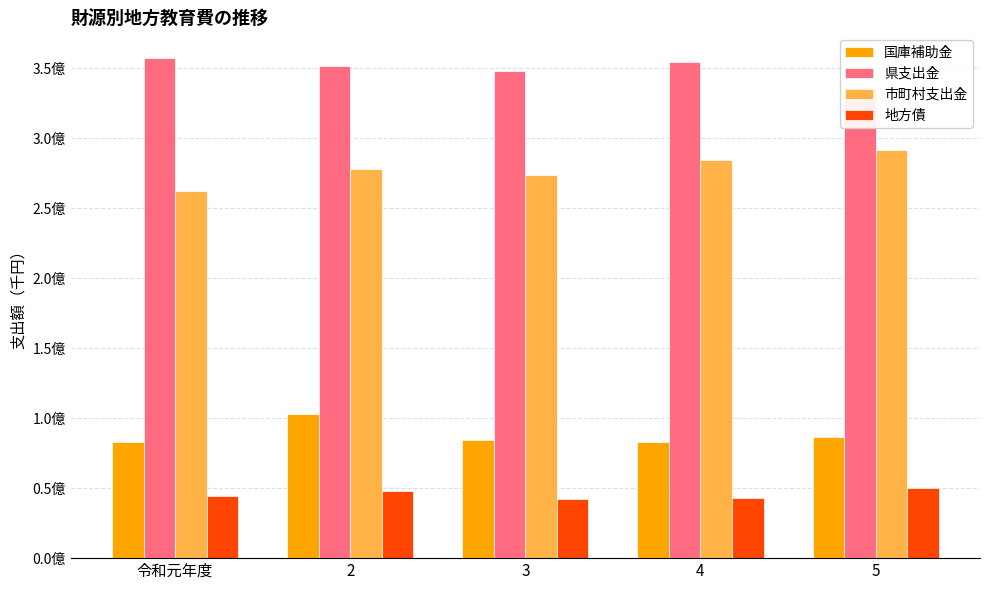

The 市町村支出金 series shows 284508907 at 4. True or false?

True